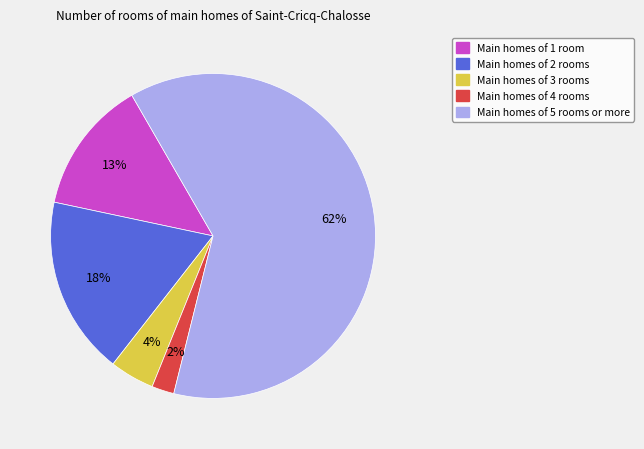

Is there a majority slice in this chart?

Yes